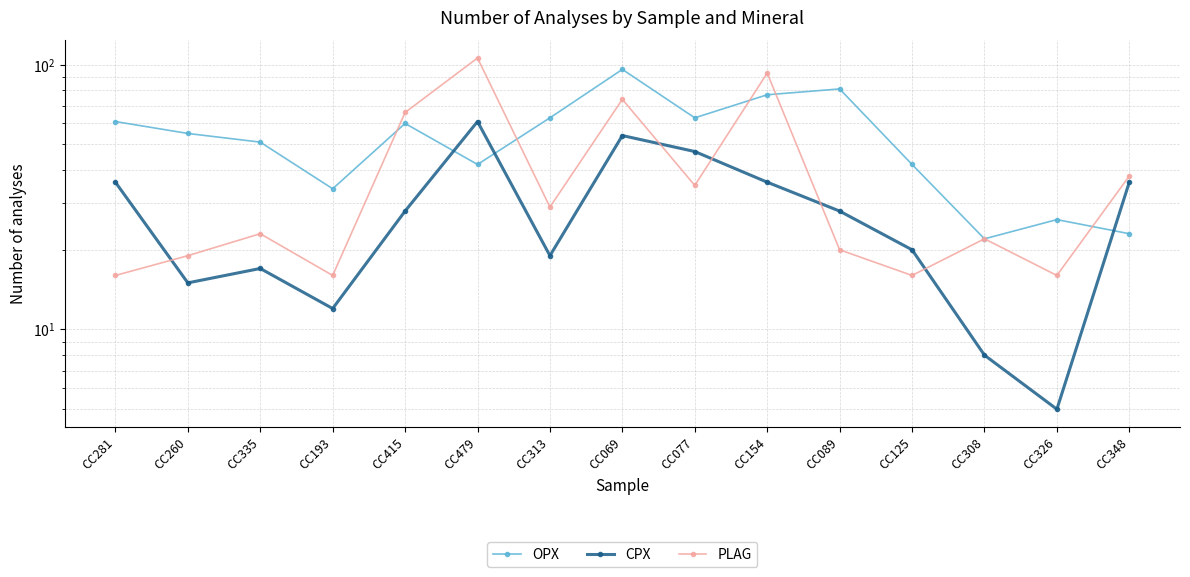

What is the difference between the second highest and minimum values in the OPX series?

59